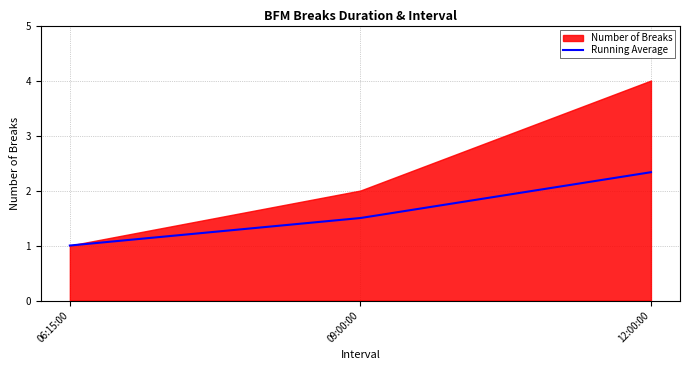

What is the highest value of the Running Average series?

2.3